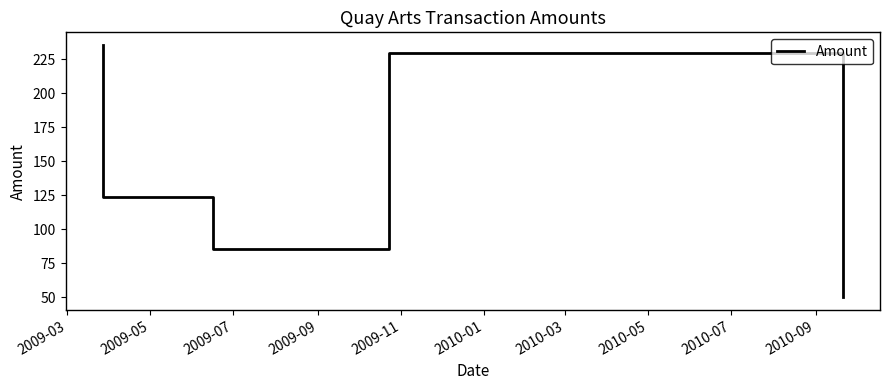

What is the smallest value displayed?

50.0